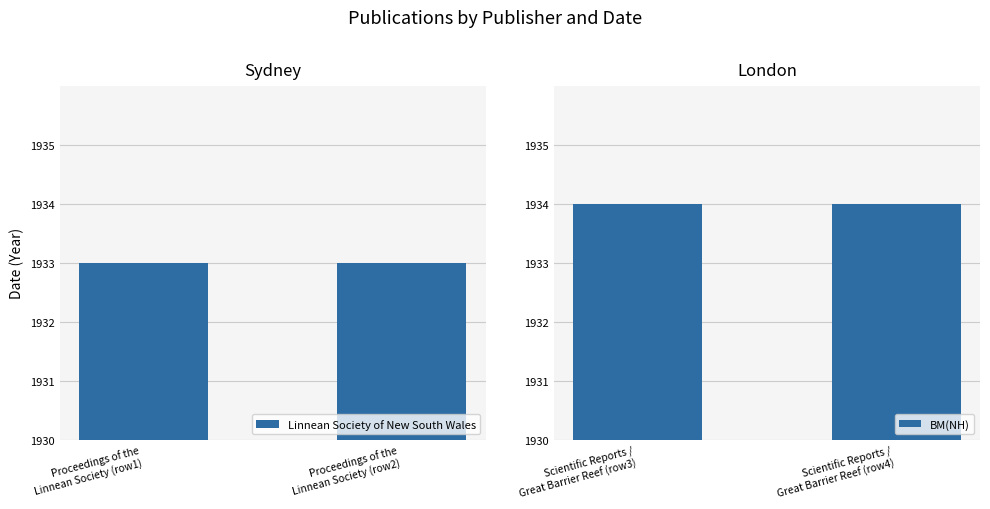

Rank the series by their average value, from lowest to highest.

Linnean Society of New South Wales, BM(NH)